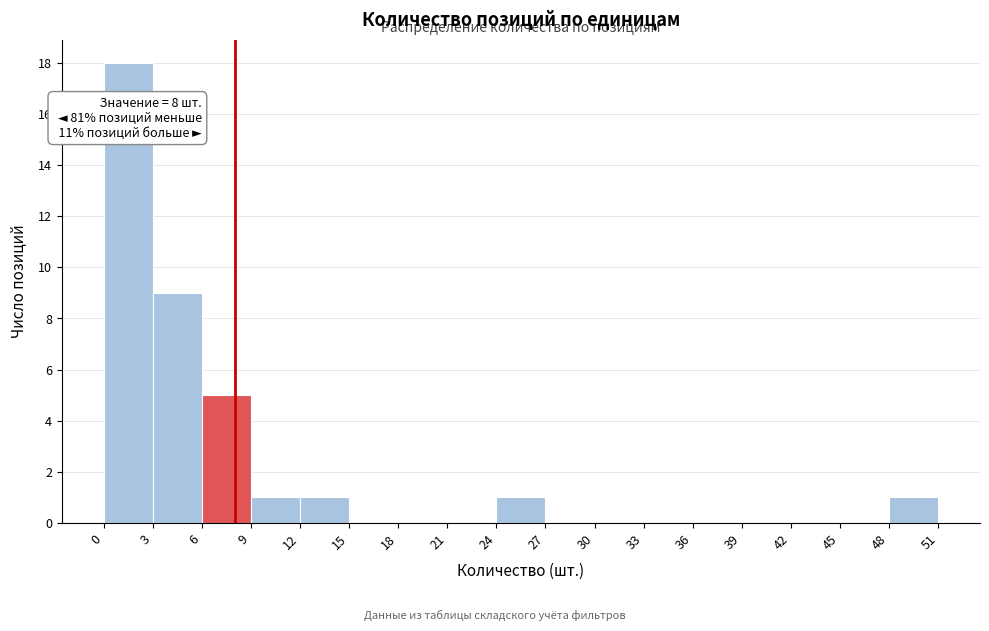

Over which range of the x-axis is the bar tallest?

0 to 3